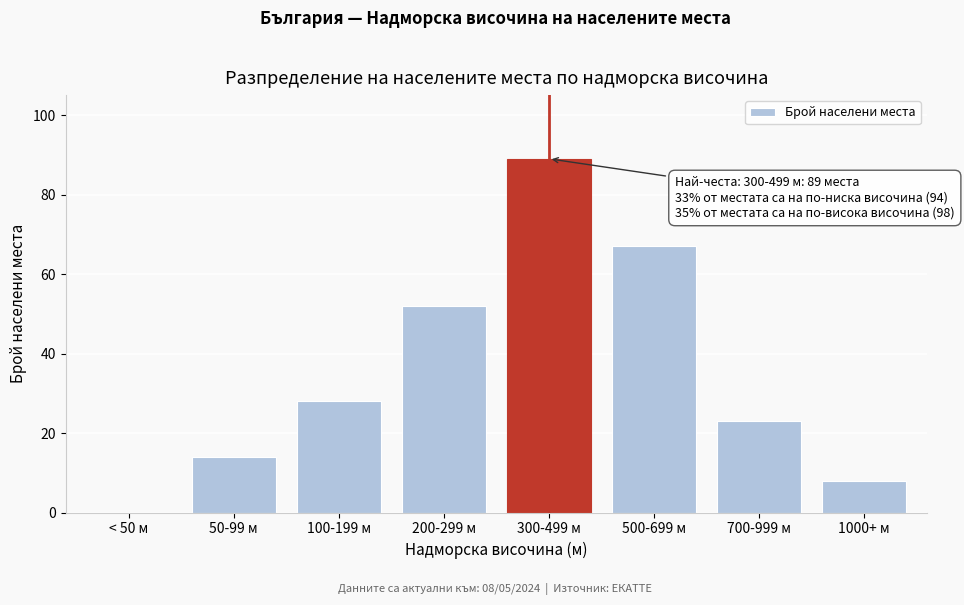

Reading left to right, what are all the values shown in this chart?

< 50 м=0	50-99 м=14	100-199 м=28	200-299 м=52	300-499 м=89	500-699 м=67	700-999 м=23	1000+ м=8